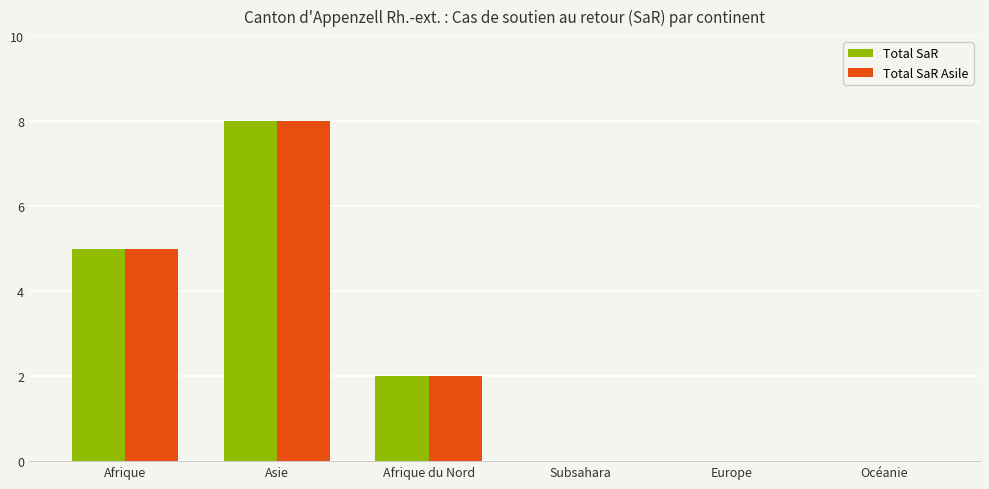

True or false: Total SaR has a value of 3 at Asie.

False